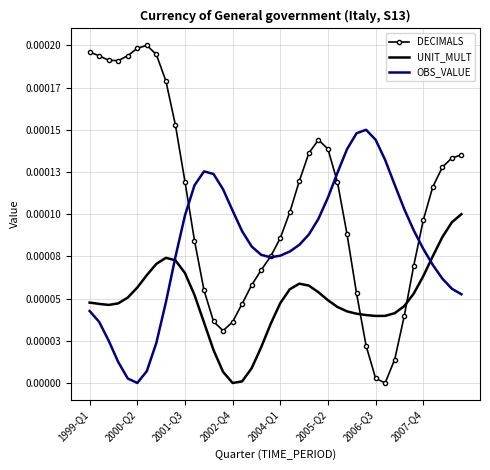

At how many categories does at least one series exceed 0?

40